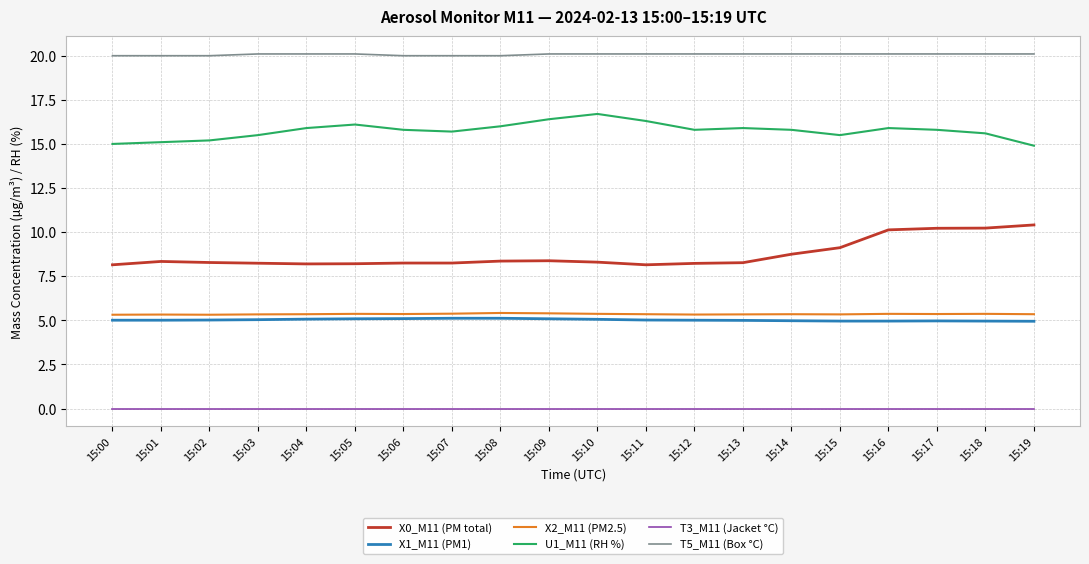

What is the difference between the highest and lowest values at 15:10?

20.1